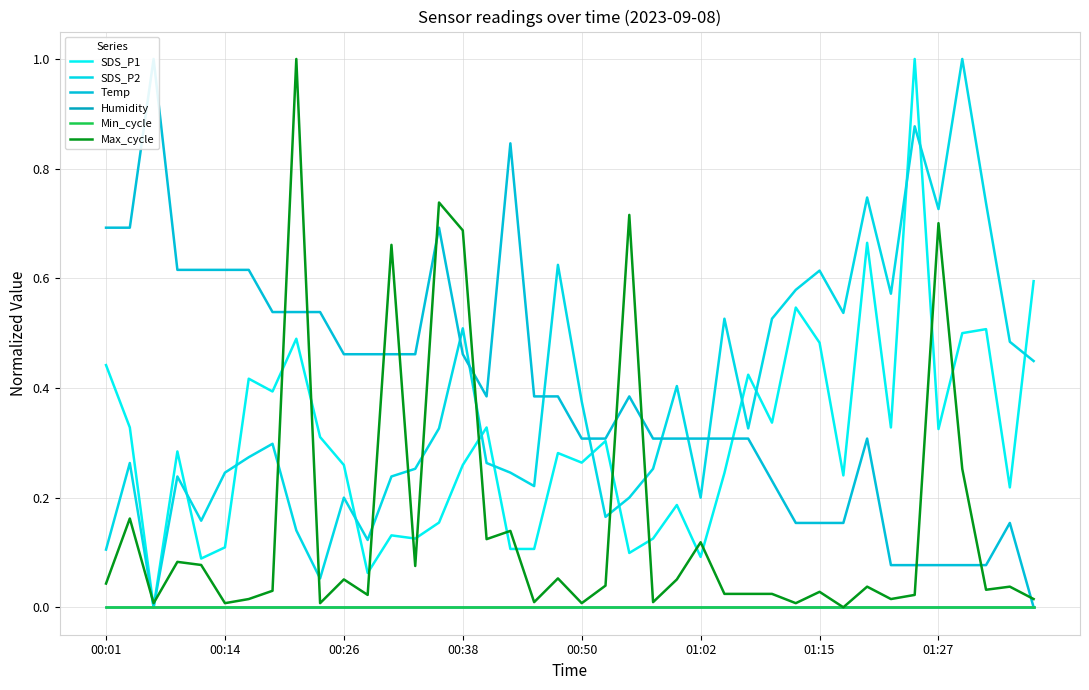

Count the number of categories in the chart.

40